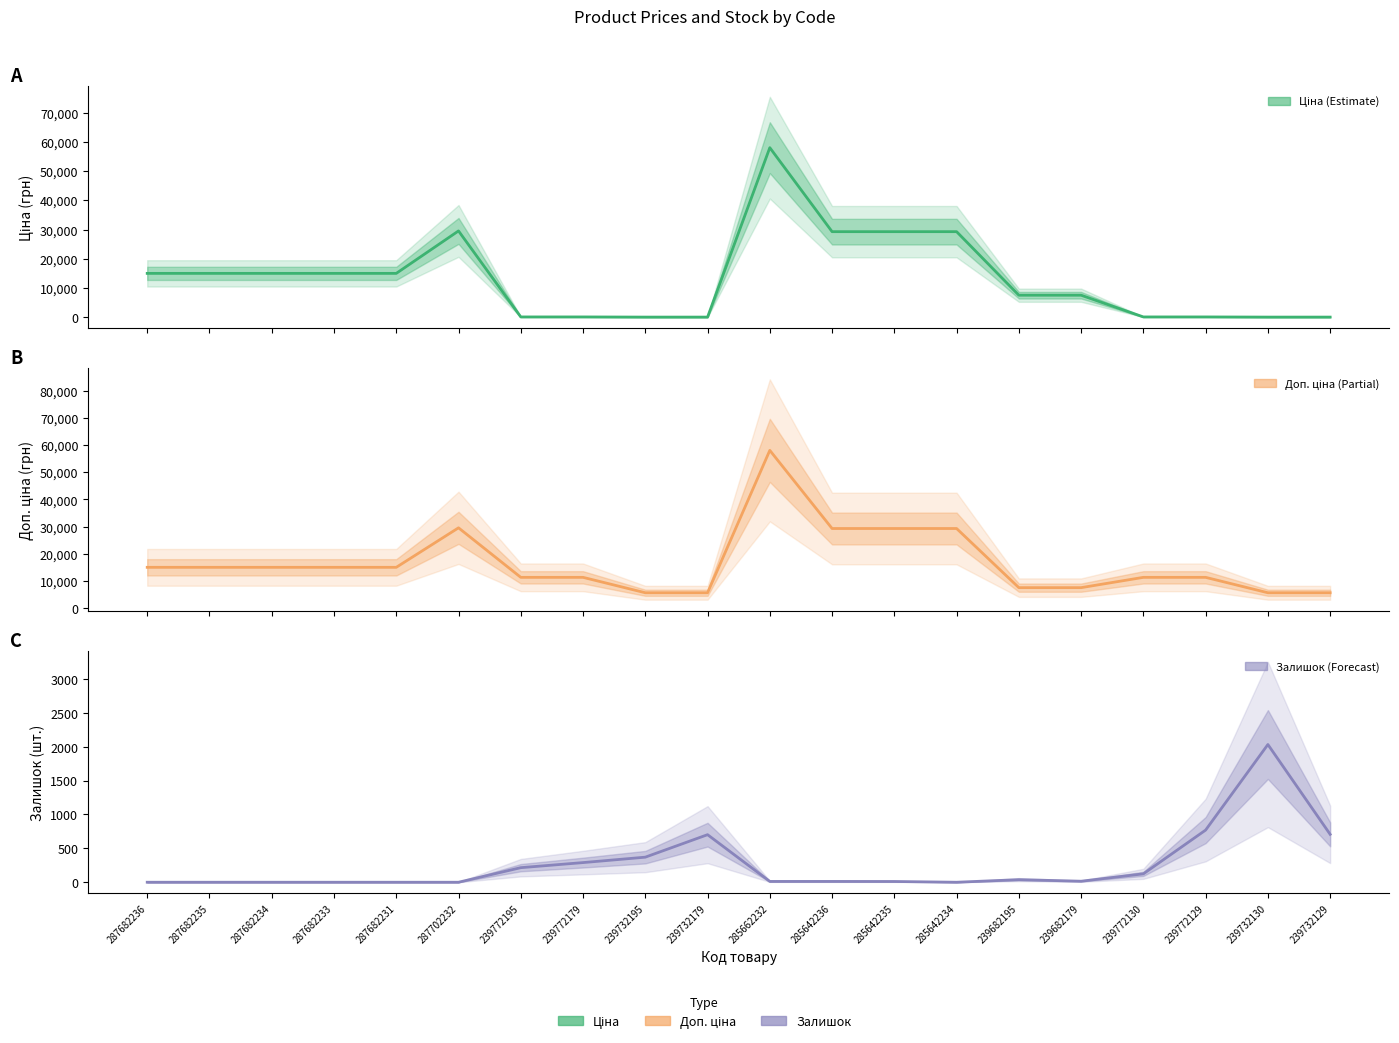

What is the label of the 19th point from the right?

287682235